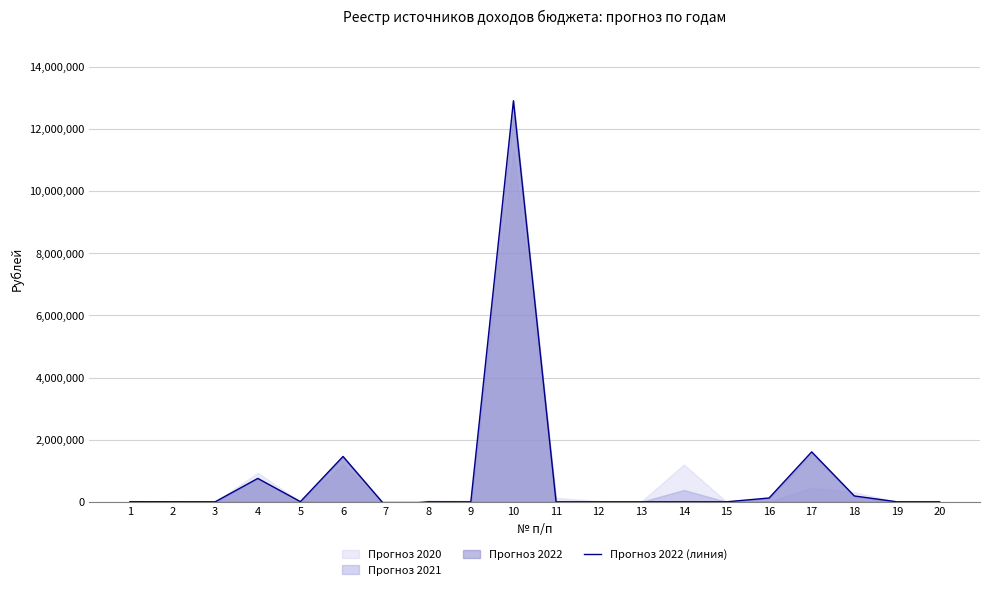

What is the difference between the second highest and minimum values?

1742512